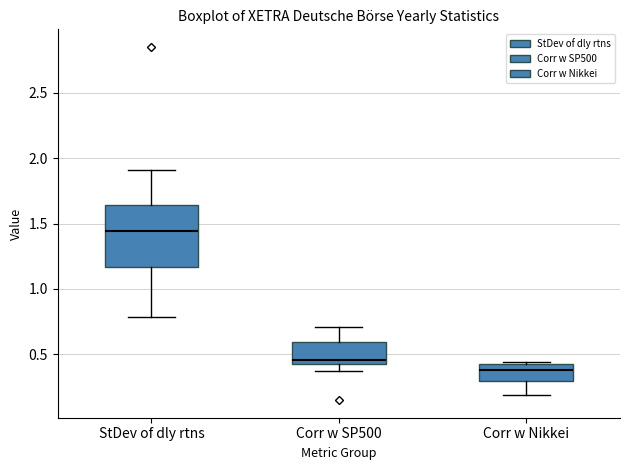

Which box's median line is the lowest?

Corr w Nikkei